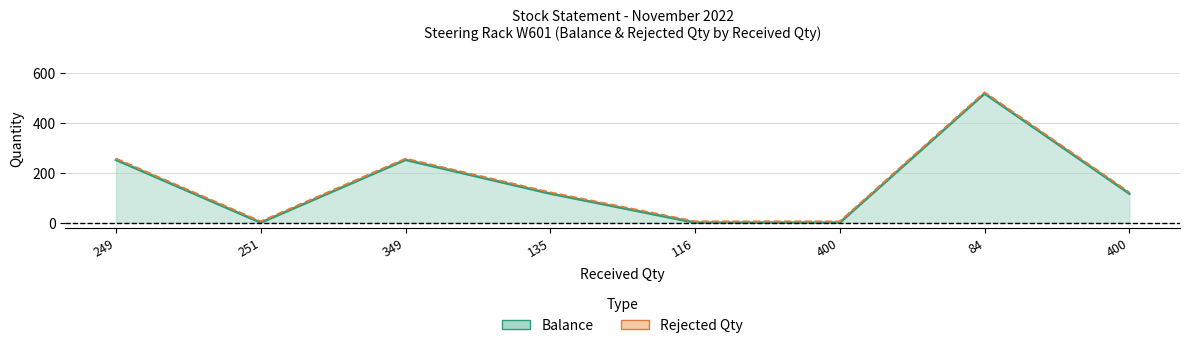

At which label is the value closest to 258?

249